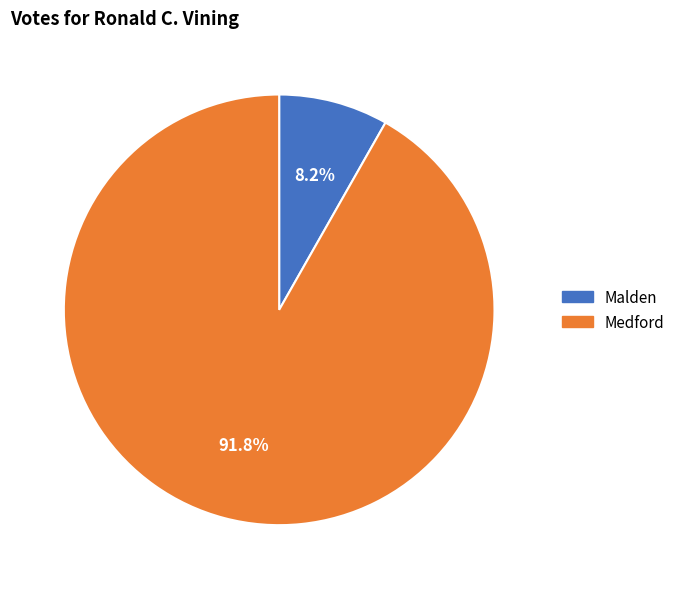

What is the majority slice?

Medford